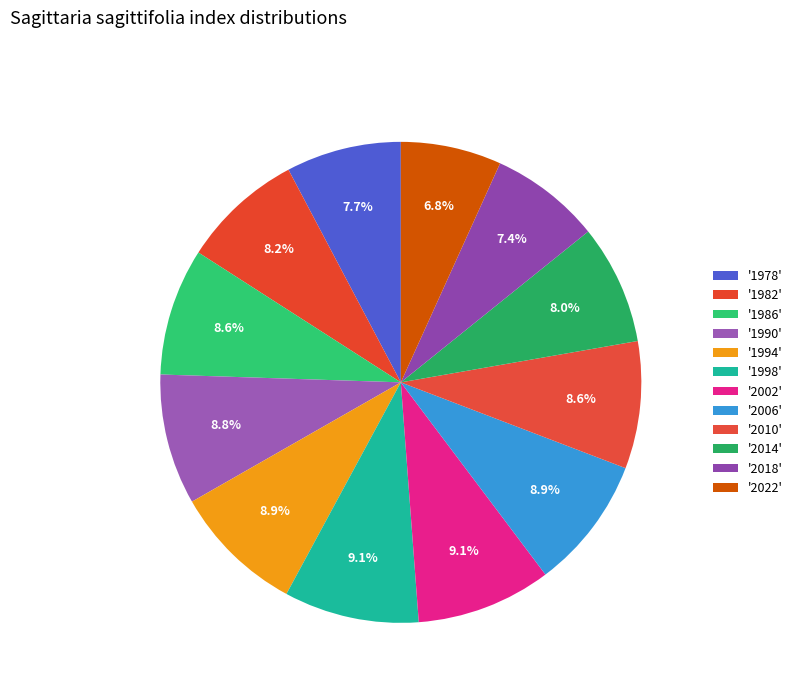

How many slices are in this pie chart?

12